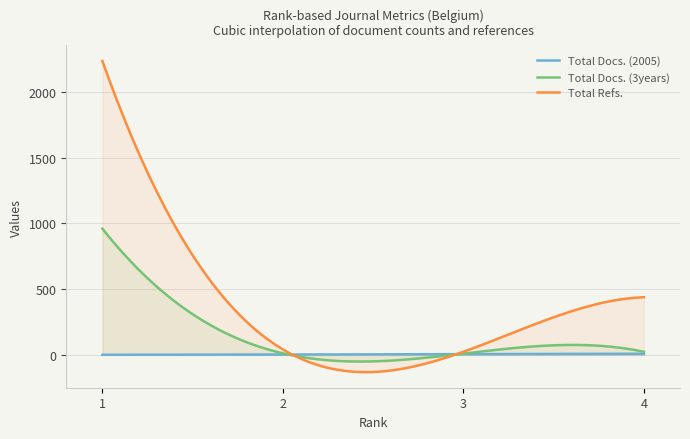

At how many categories does at least one series exceed 1004?

1